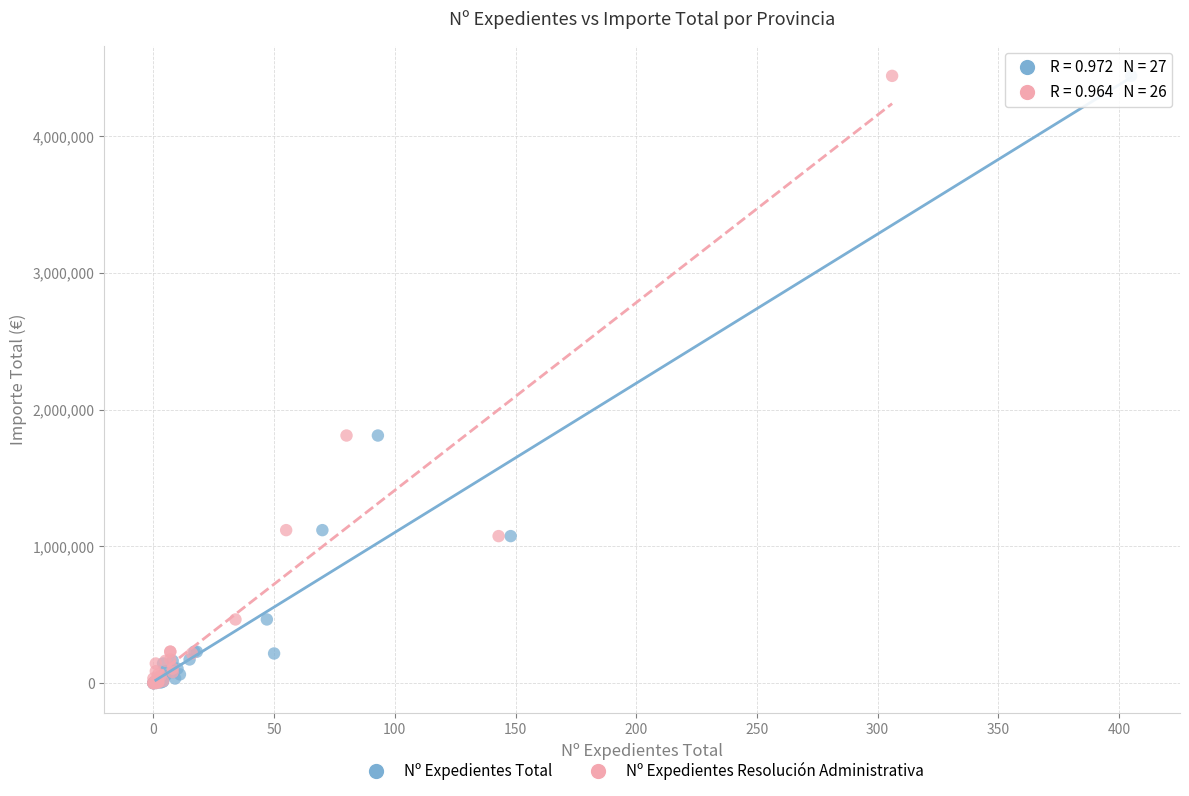

What are all the series names shown in the legend?

Nº Expedientes Total, Nº Expedientes Resolución Administrativa